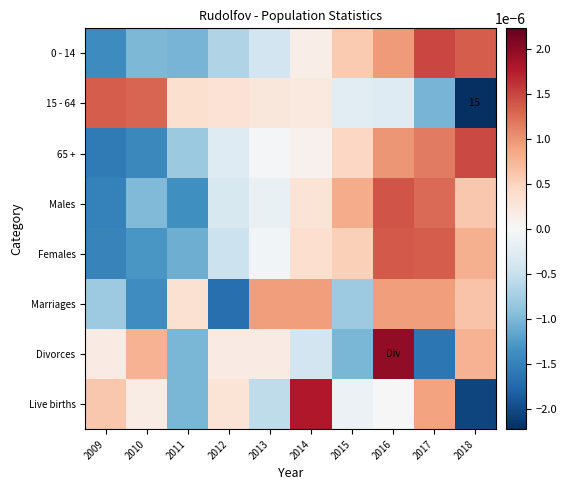

Which series changed the most between 2014 and 2016?

Divorces